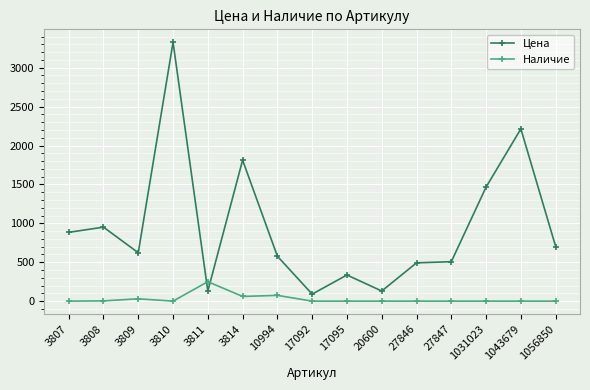

True or false: Наличие has more than 0 points higher than both neighbors.

True